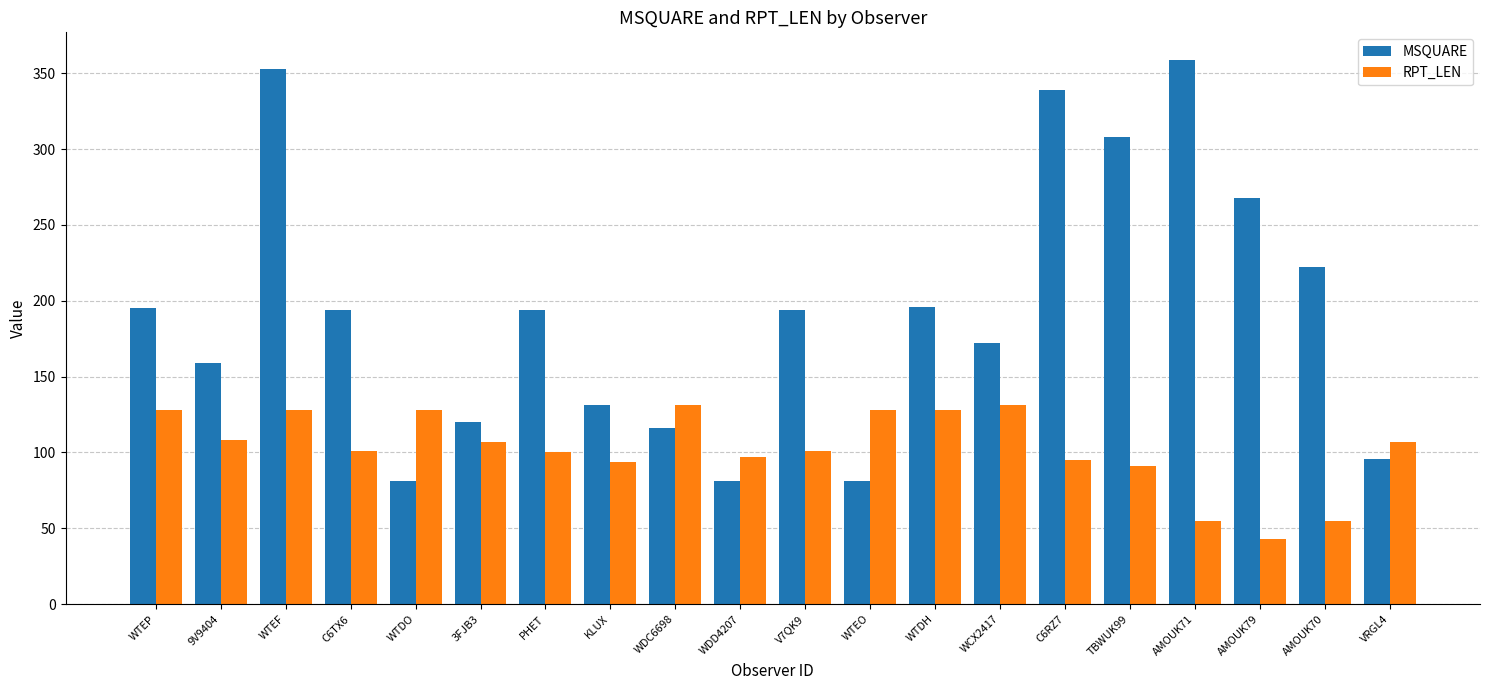

What is the difference between the MSQUARE values at AMOUK79 and TBWUK99?

40